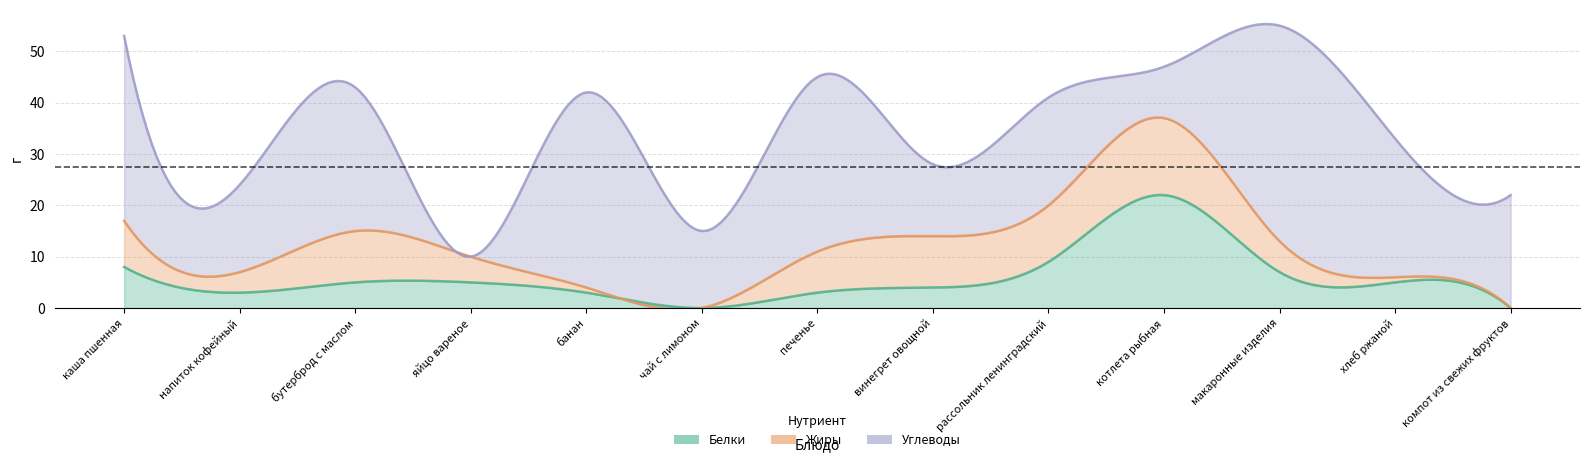

What is the difference between the Белки values at каша пшенная and печенье?

5